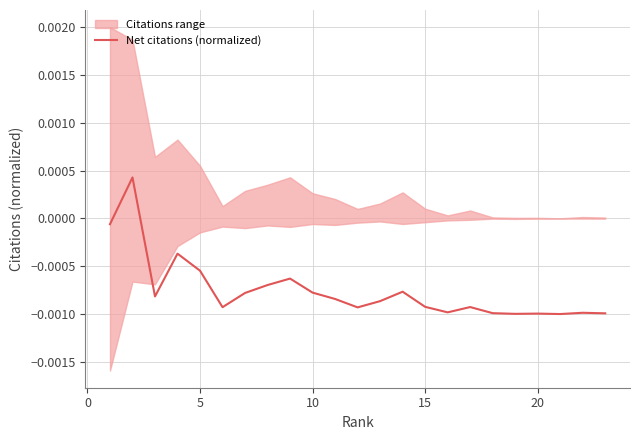

How many interior local valleys (lower than both neighbors) does the data have?

6